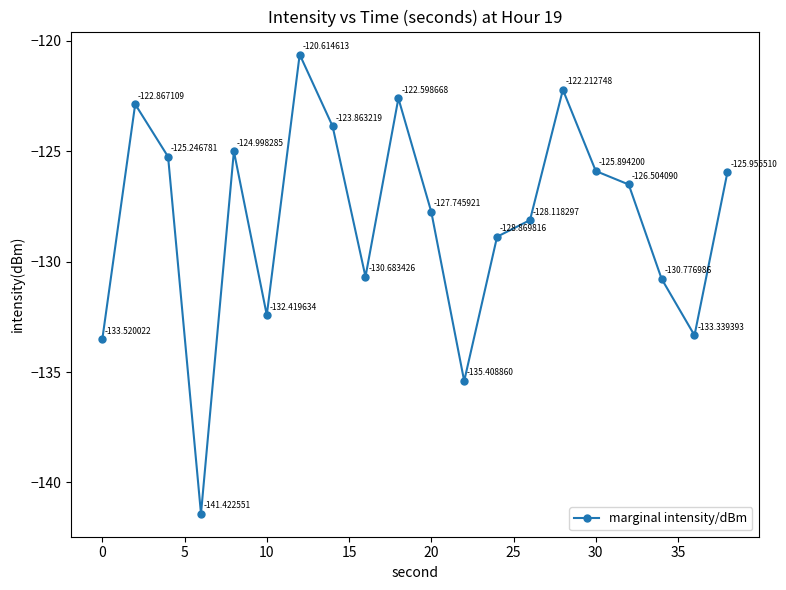

What is the difference between the second highest and second lowest values?

13.2